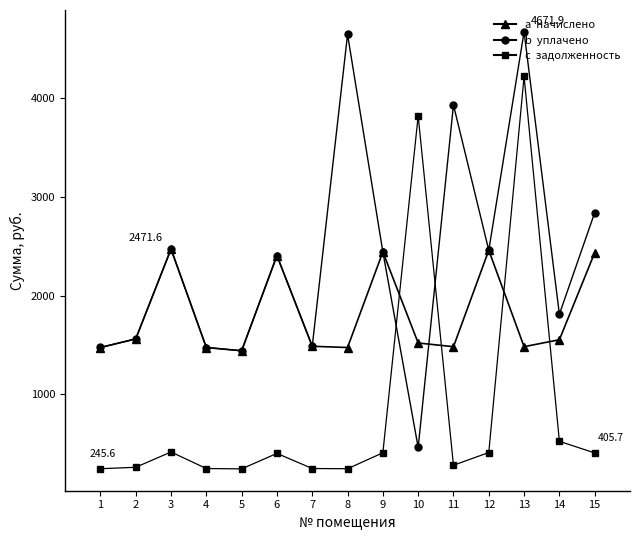

What is the difference between the highest and lowest values at 15?

2434.3